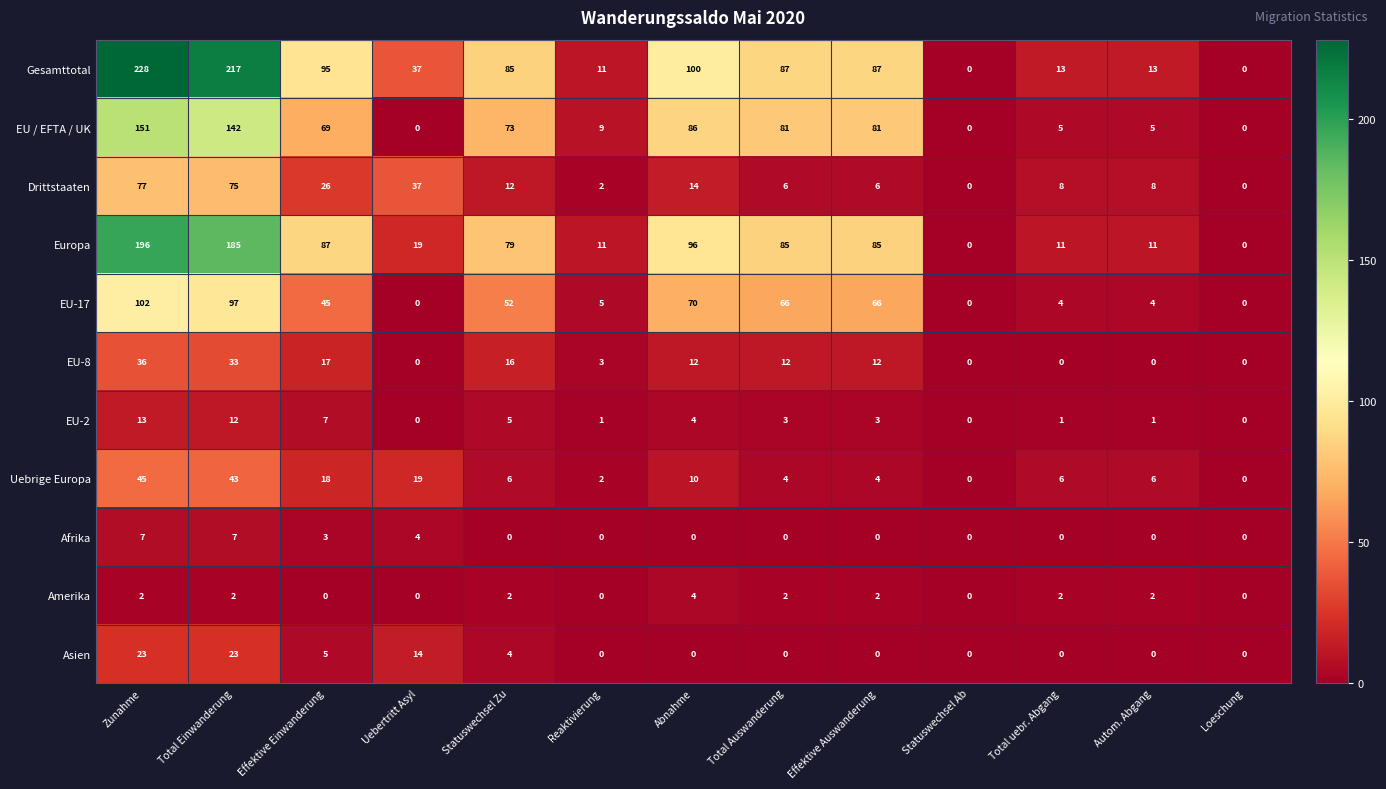

Between Total Einwanderung and Total uebr. Abgang, which series saw the biggest shift?

Gesamttotal